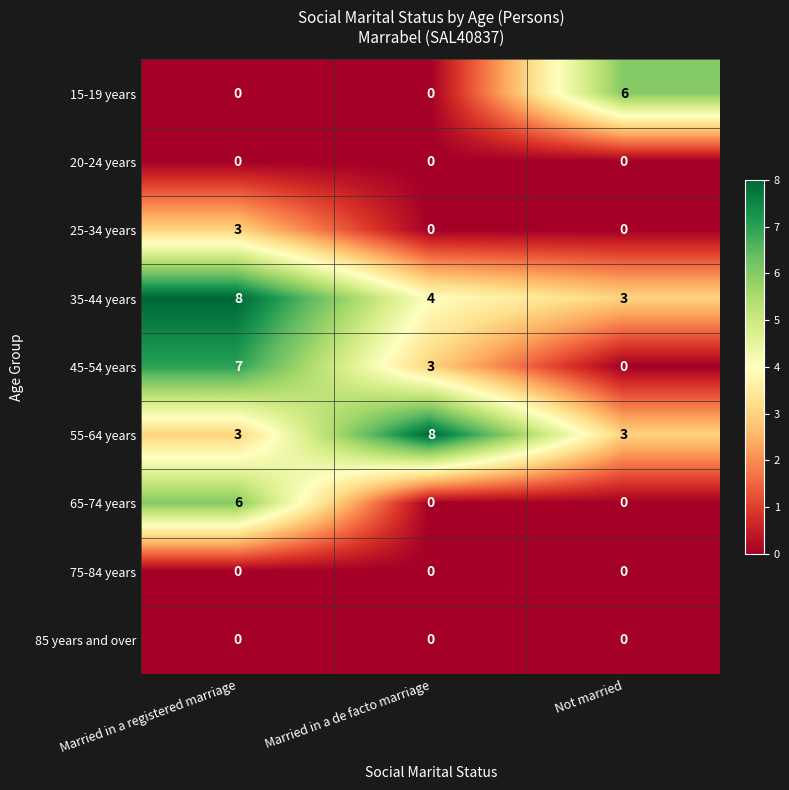

What is the difference between the maximum and second lowest values in the 35-44 years series?

4